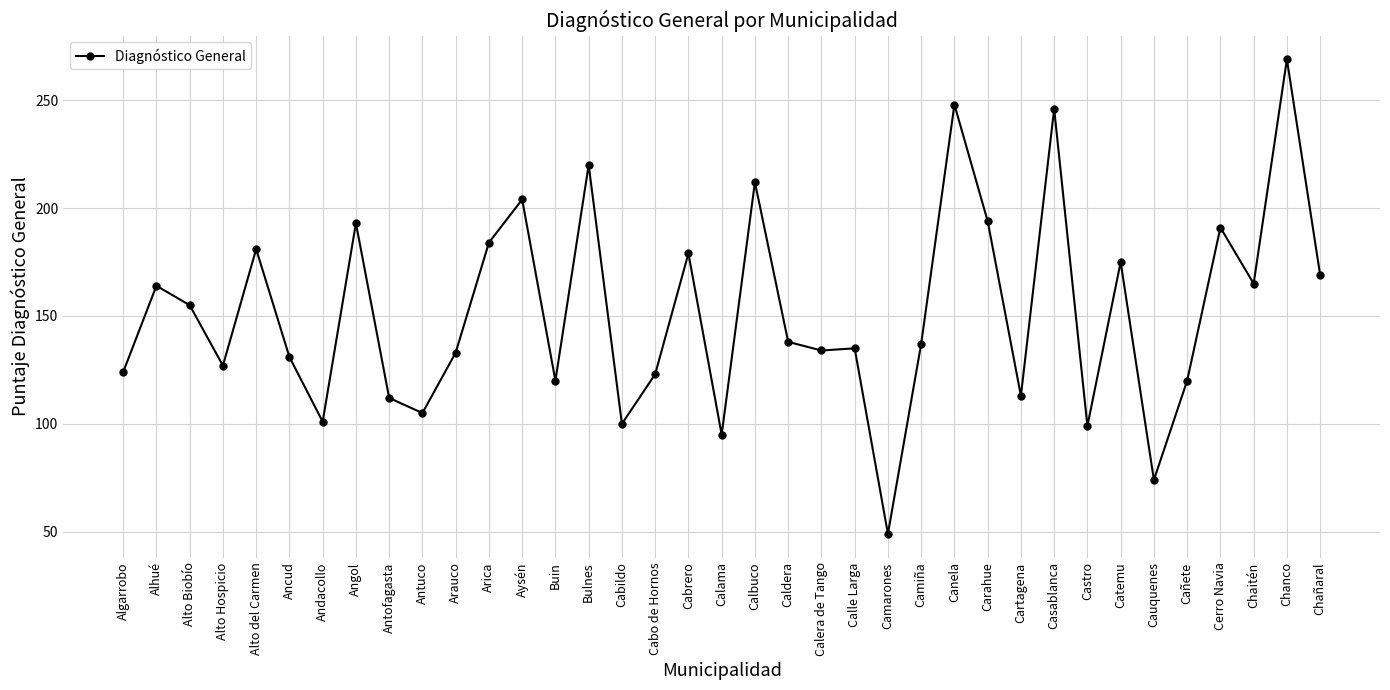

At which category does the data reach its first local peak?

Alhué